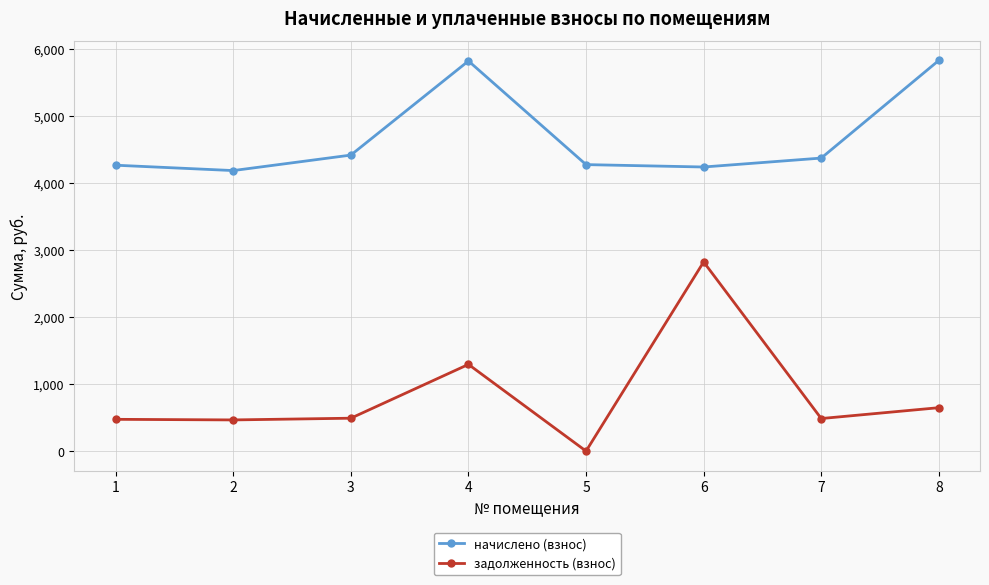

What is the value of the начислено (взнос) point at the 4th from the left?

5818.4